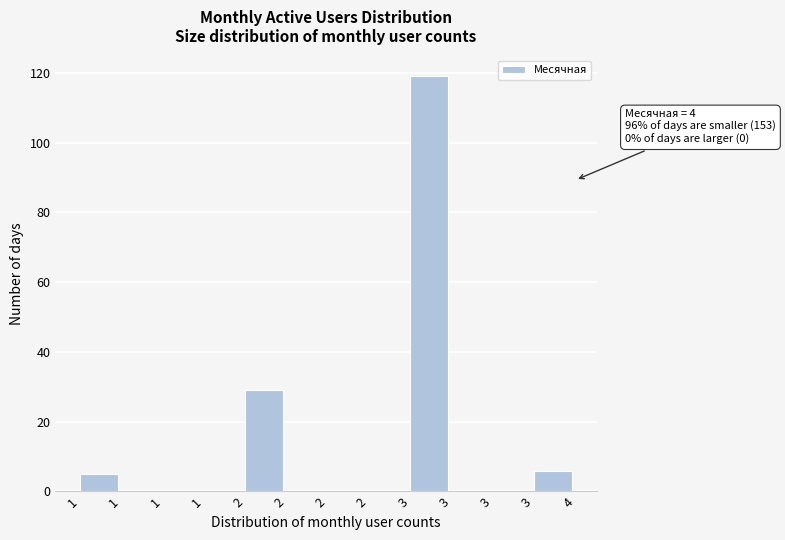

Are the bars horizontal?

No